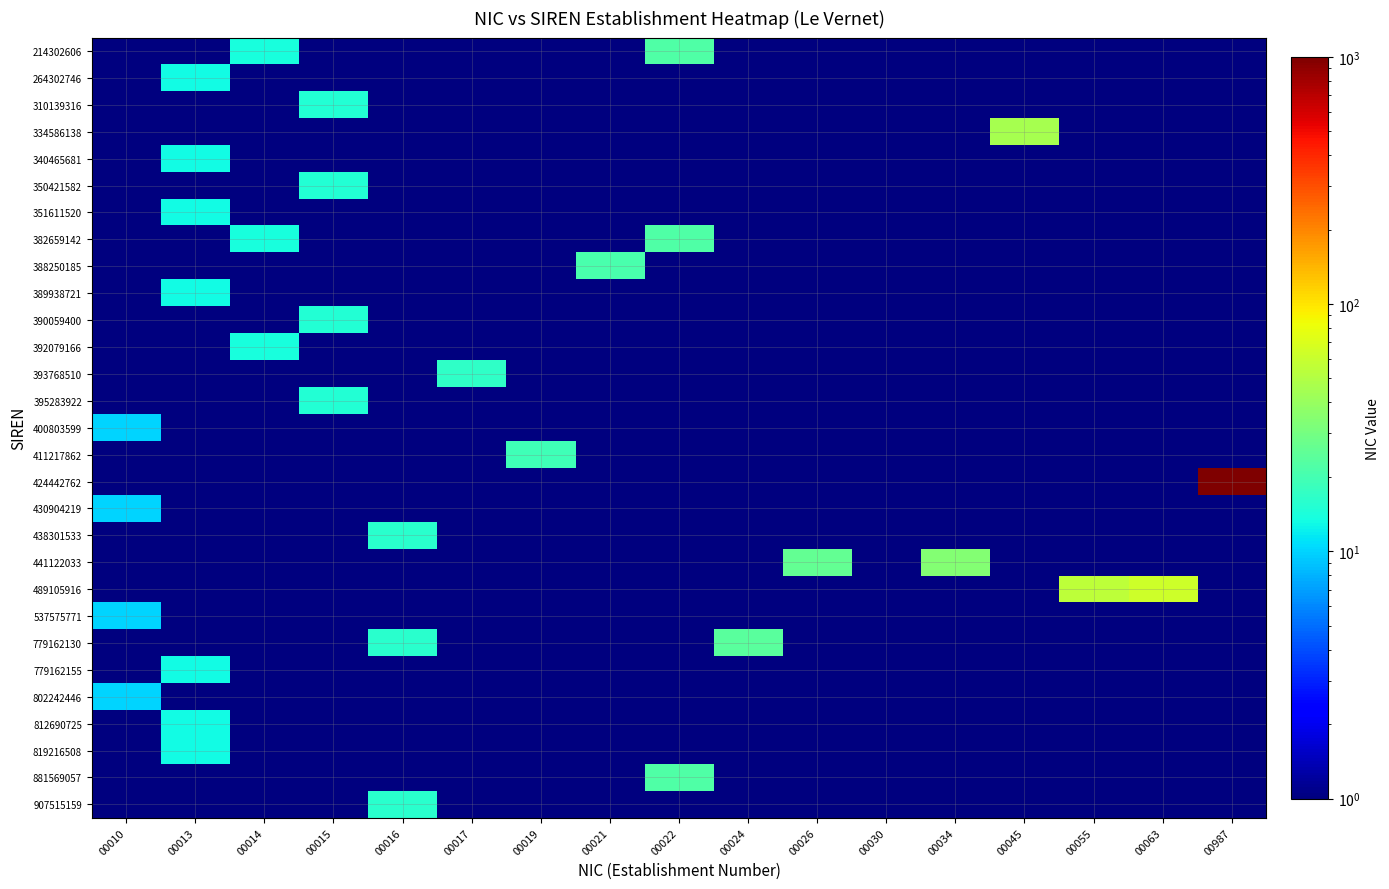

At which category does the chart reach its minimum across all series?

00010